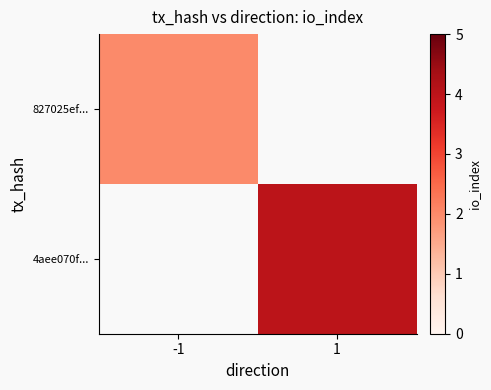

Rank the series by their maximum value, from highest to lowest.

827025ef..., 4aee070f...